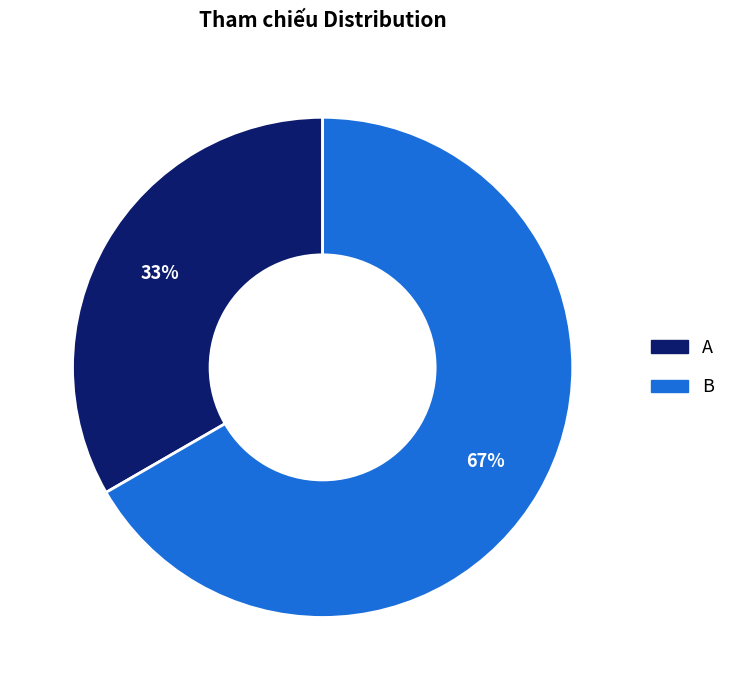

How many segments does this pie chart have?

2